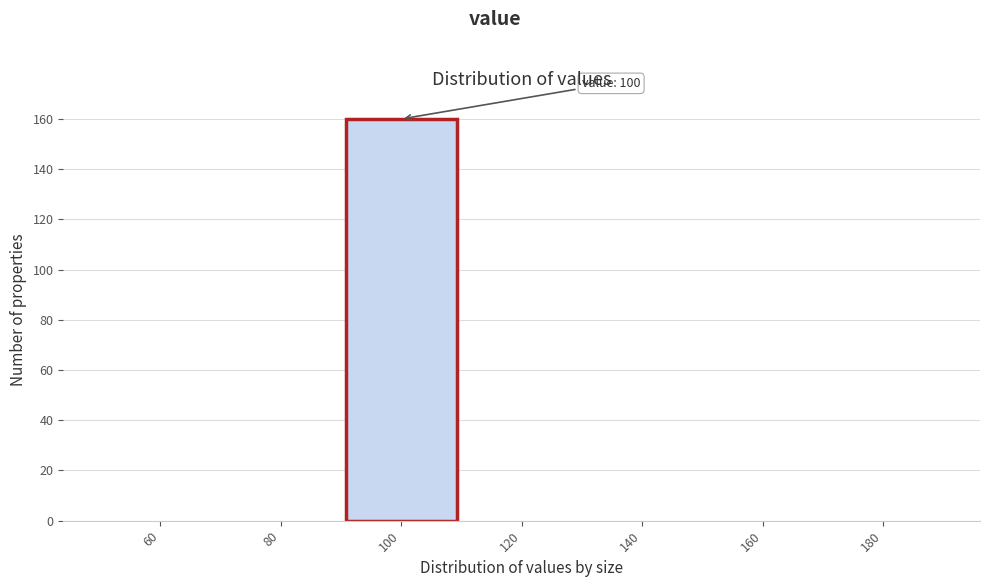

Reading left to right, transcribe all the data shown in this chart.

60=0	80=0	100=160	120=0	140=0	160=0	180=0